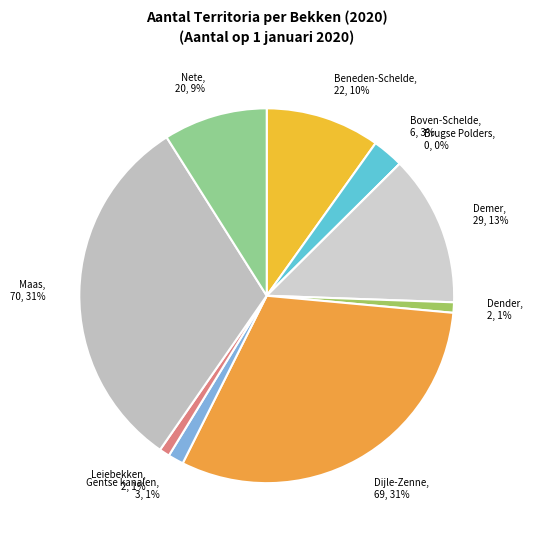

How many slices are in this pie chart?

10